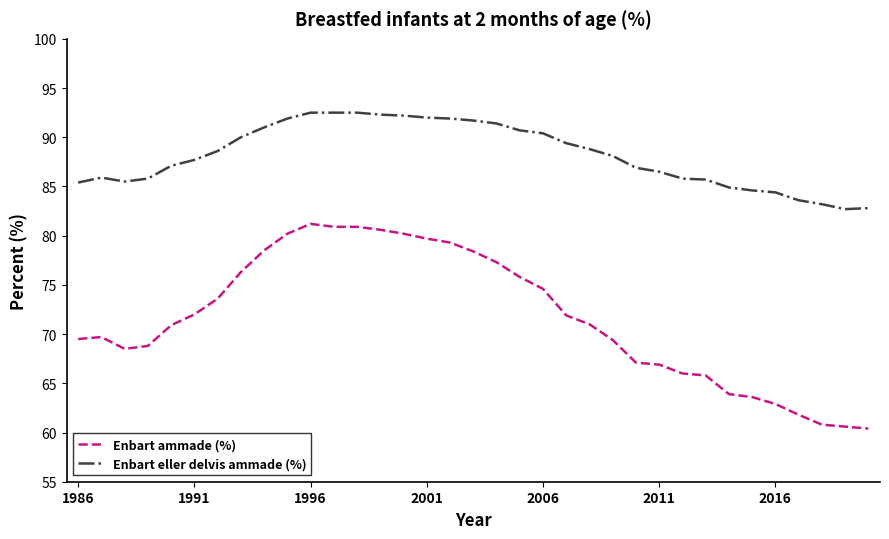

True or false: Enbart ammade (%) and Enbart eller delvis ammade (%) intersect in this chart.

False